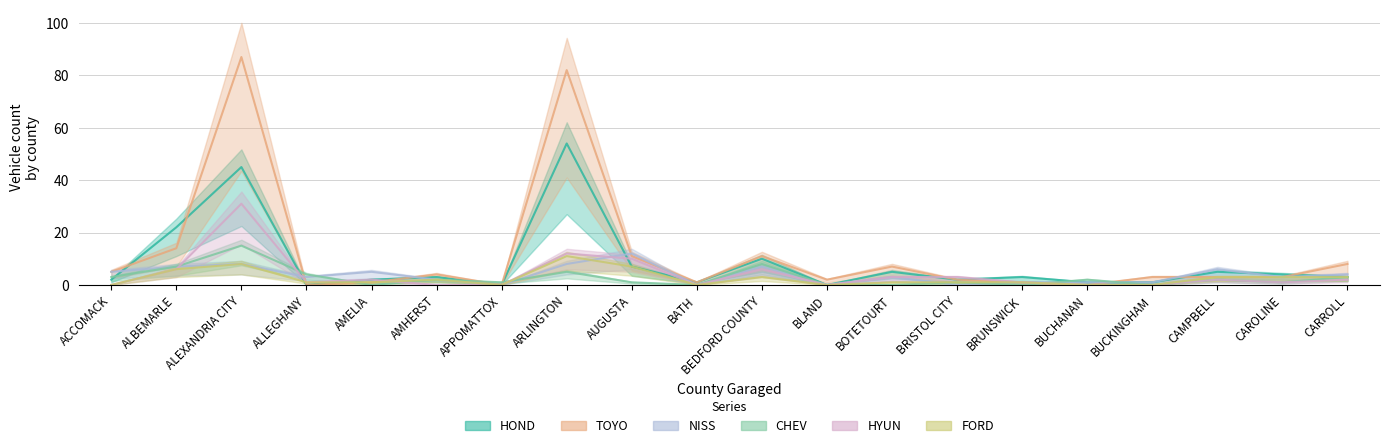

List the labels in order of NISS value, smallest first.

APPOMATTOX, BATH, BLAND, BRISTOL CITY, BRUNSWICK, BUCHANAN, BUCKINGHAM, AMHERST, ALLEGHANY, BOTETOURT, CAROLINE, CARROLL, ACCOMACK, AMELIA, CAMPBELL, ALBEMARLE, BEDFORD COUNTY, ALEXANDRIA CITY, ARLINGTON, AUGUSTA